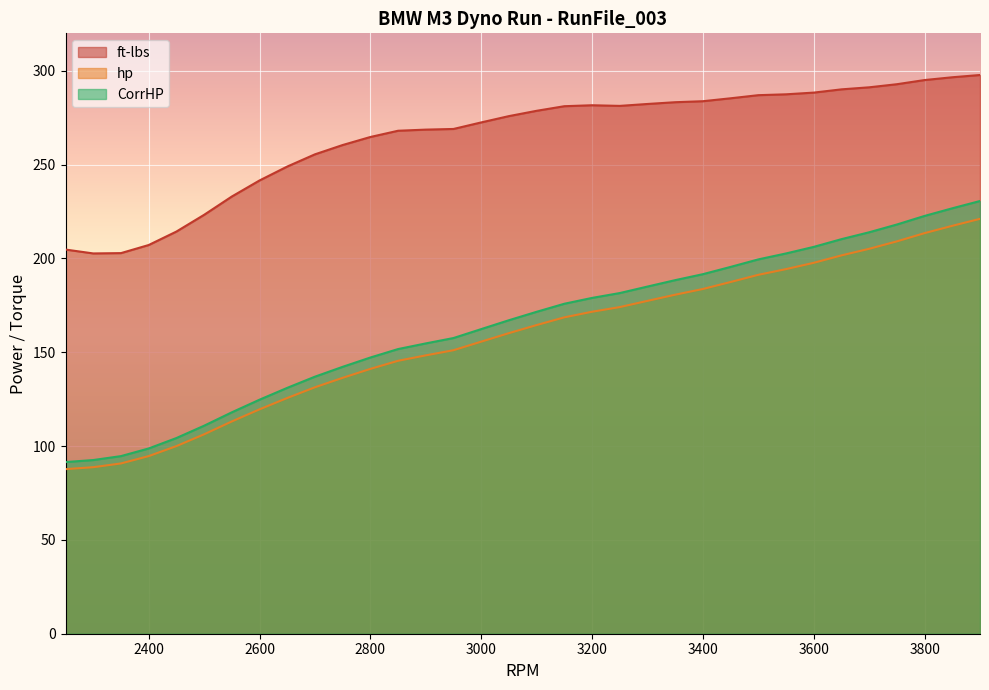

What is the average value of the ft-lbs series?

264.6